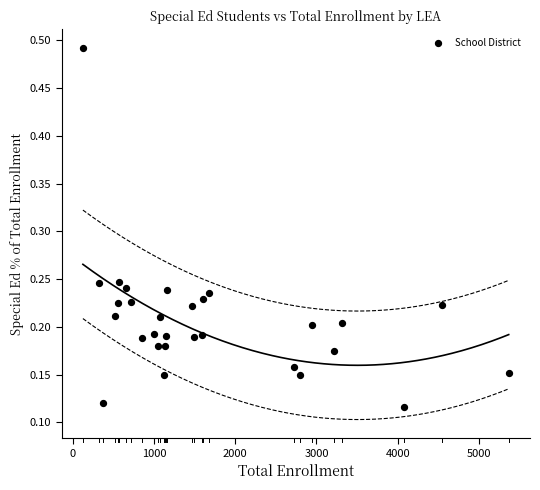

What is the range of Y values (max minus min)?

0.4